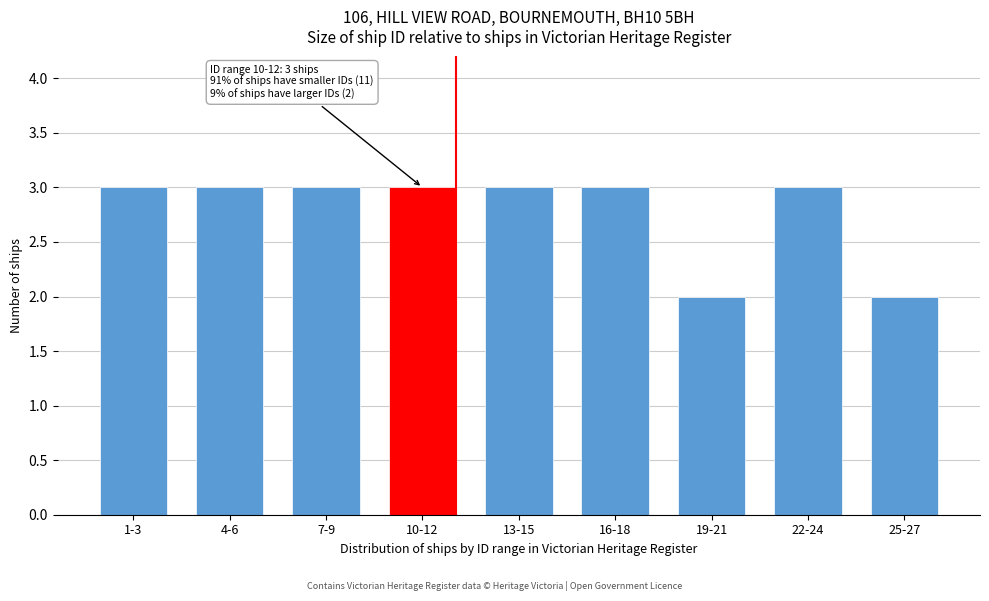

Reading left to right, what are all the values shown in this chart?

1-3=3	4-6=3	7-9=3	10-12=3	13-15=3	16-18=3	19-21=2	22-24=3	25-27=2